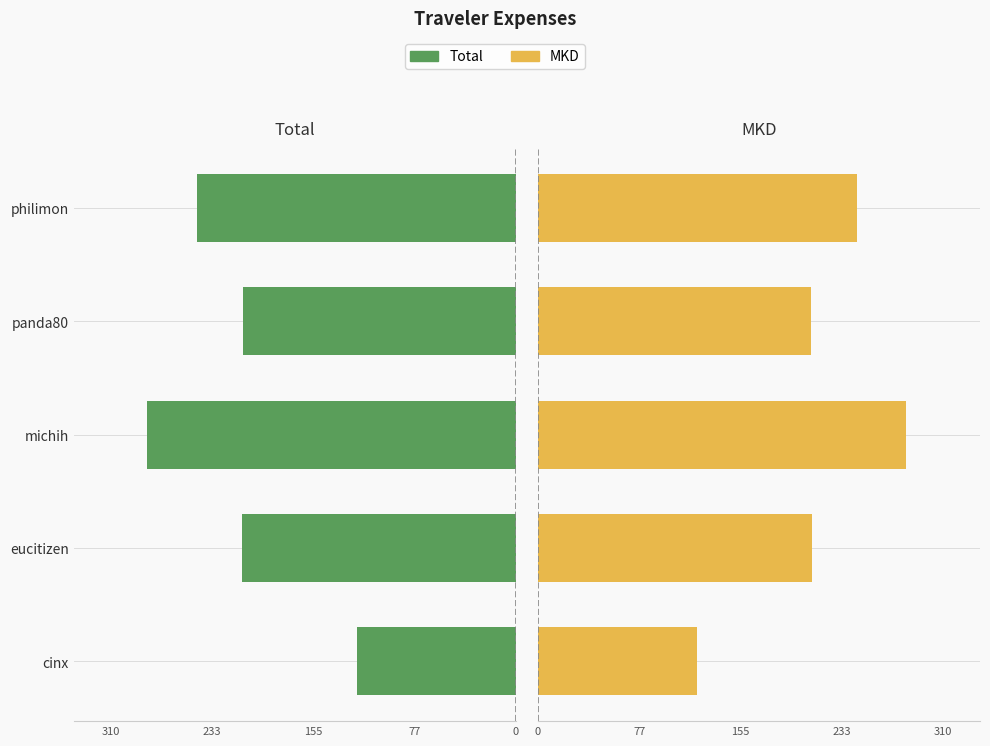

Read the MKD value at cinx.

122.1